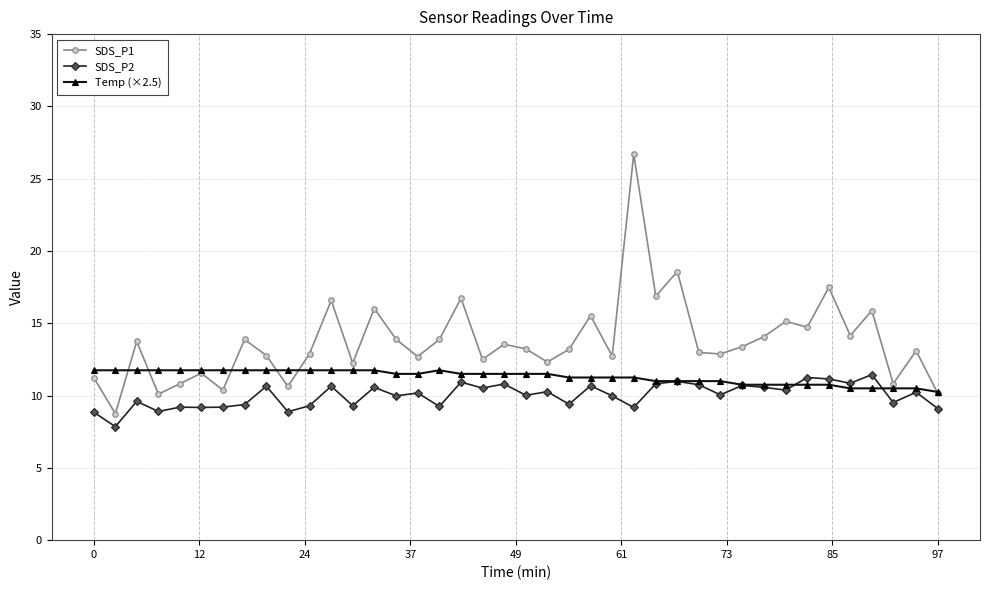

In SDS_P2, how many points are lower than both neighbors (excluding endpoints)?

15